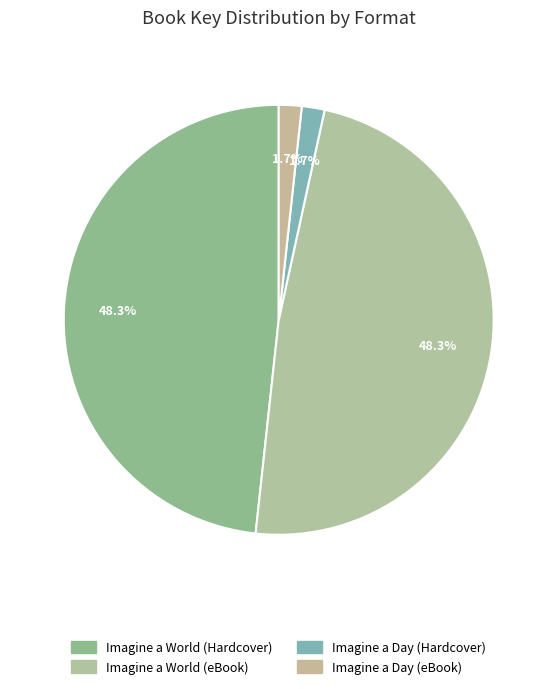

To the nearest percent, what percentage of the pie is Imagine a World (eBook)?

48%